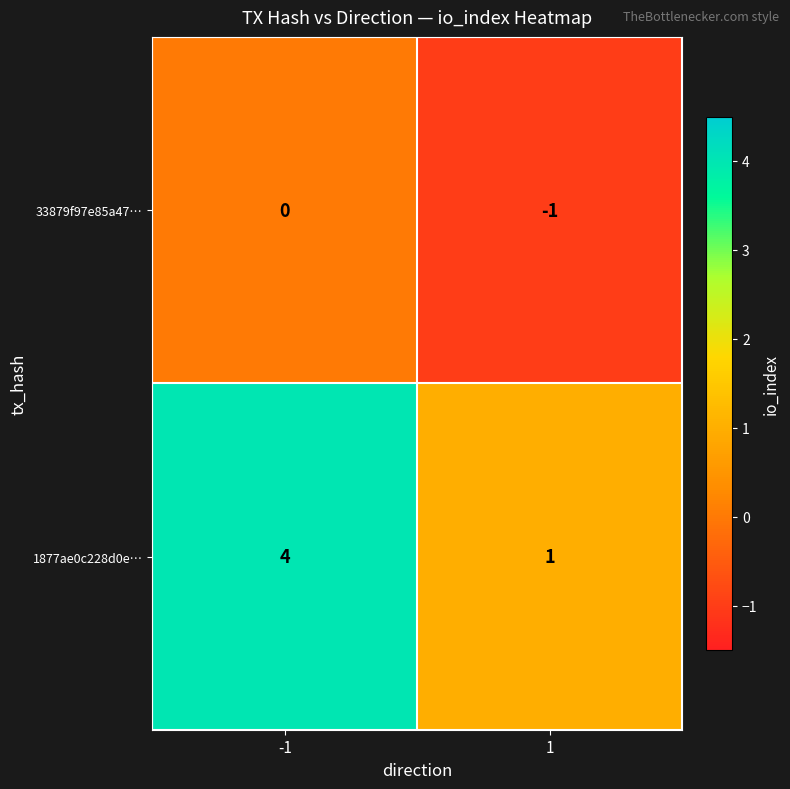

List the series in order of their overall mean, highest first.

1877ae0c228d0e…, 33879f97e85a47…